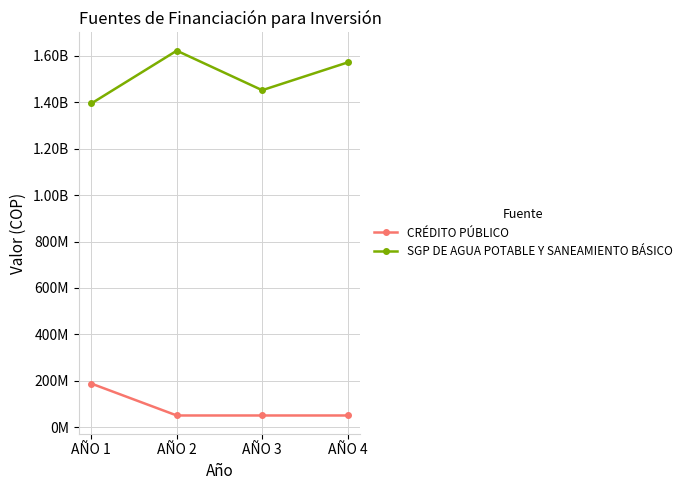

Which category has the lowest value in the SGP DE AGUA POTABLE Y SANEAMIENTO BÁSICO series?

AÑO 1